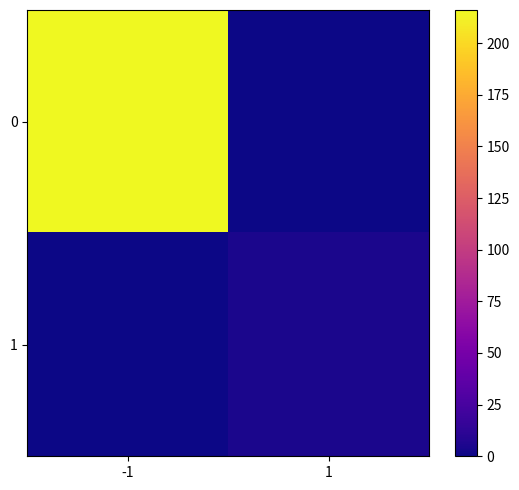

Rank the series by their maximum value, from lowest to highest.

1, 0